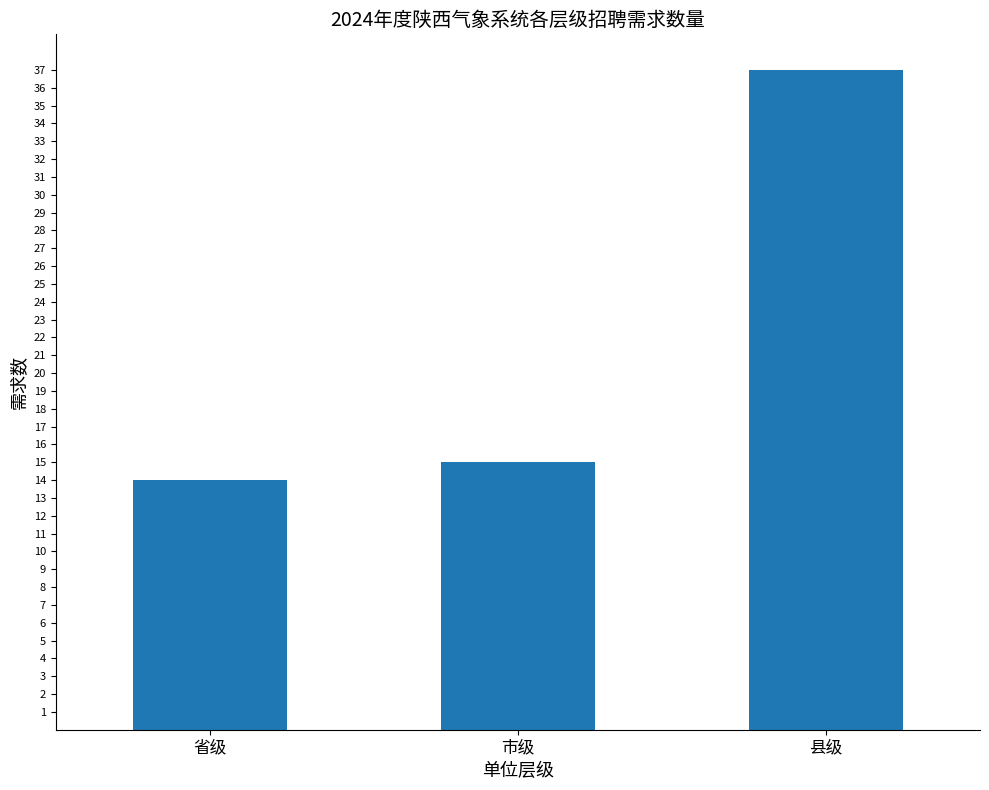

Rank the categories by value from highest to lowest.

县级, 市级, 省级